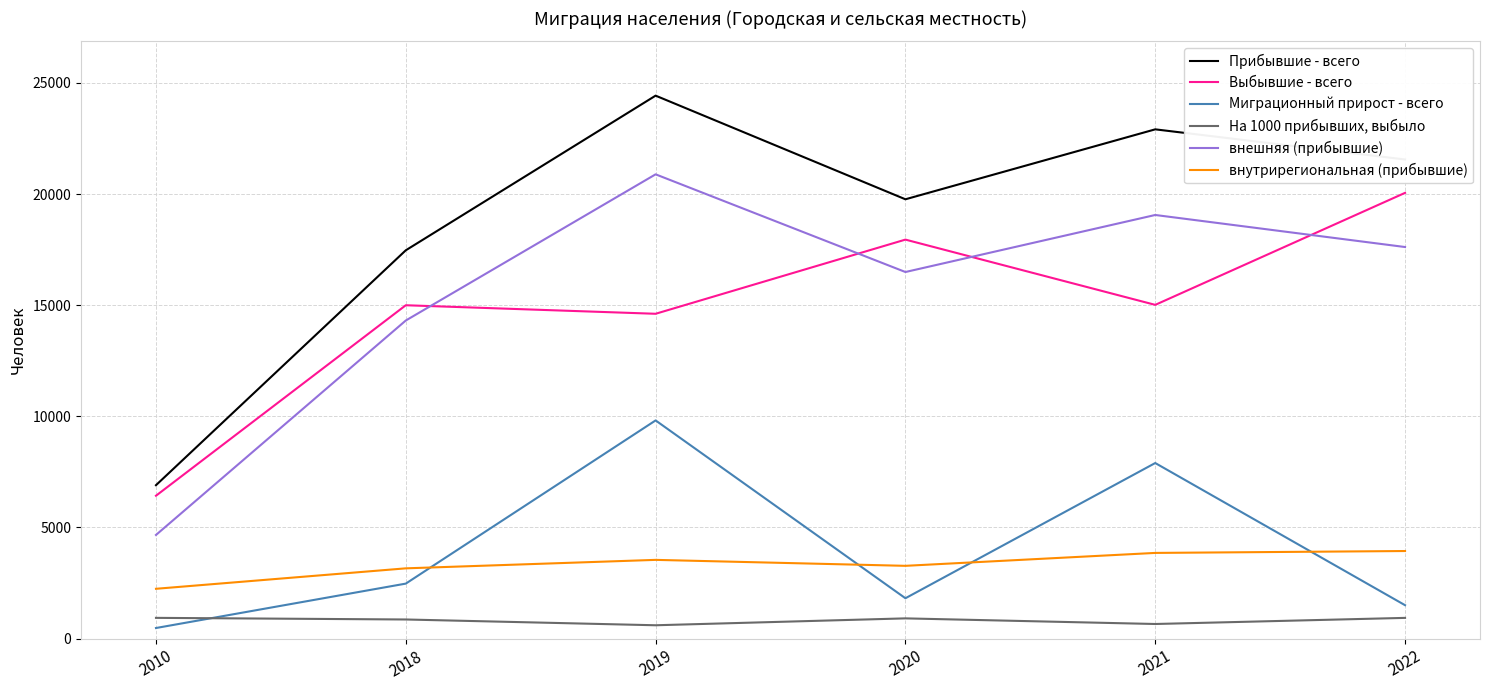

Is it true that Миграционный прирост - всего equals 1501 at 2022?

True